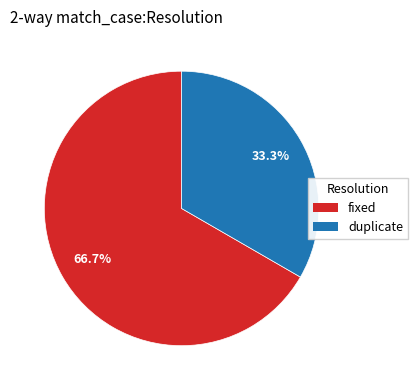

To the nearest percent, what is the average slice percentage?

50%